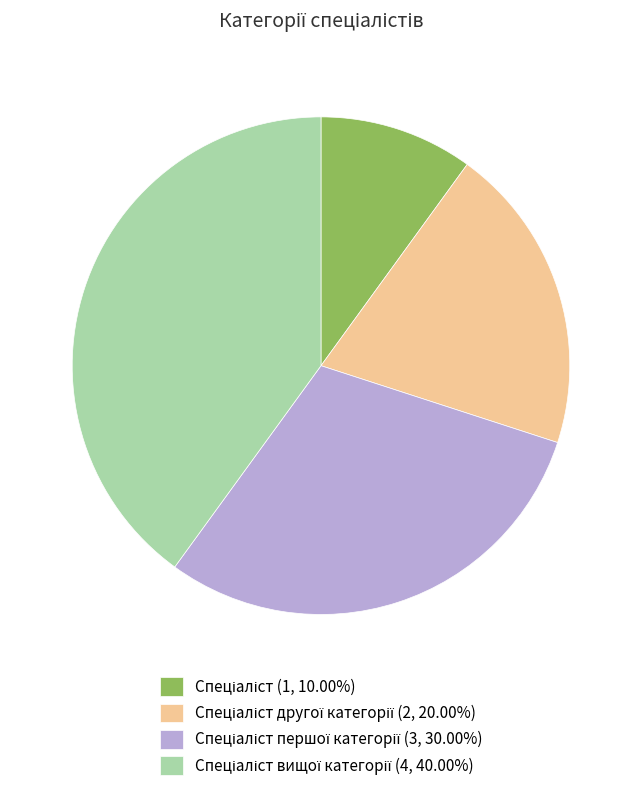

Is there a majority slice in this chart?

No